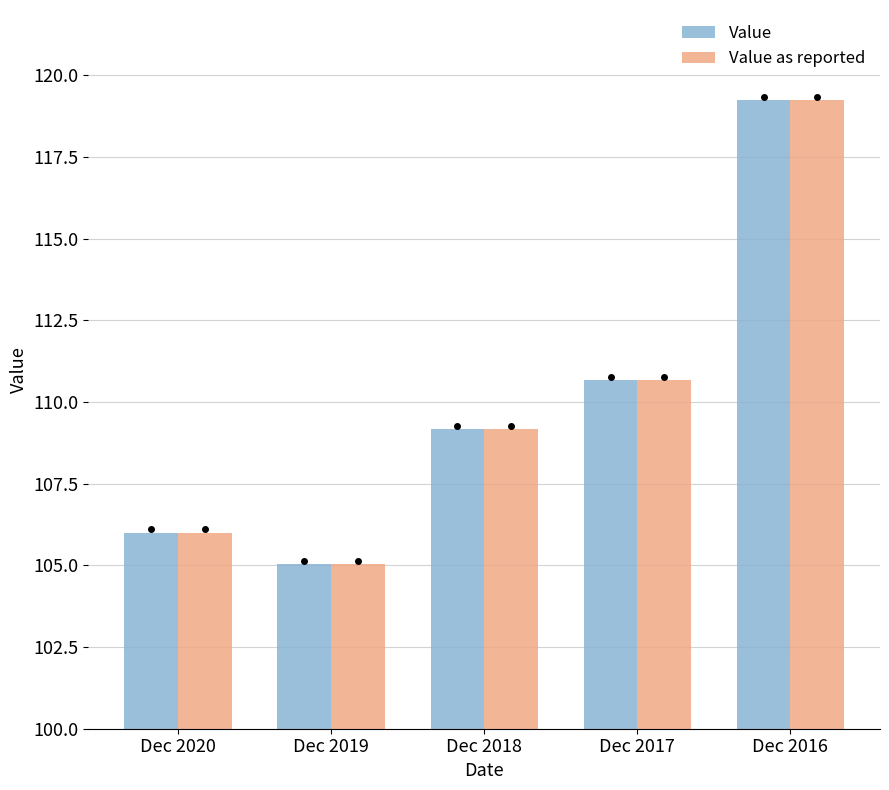

What is the difference between the Value values at Dec 2018 and Dec 2017?

1.5